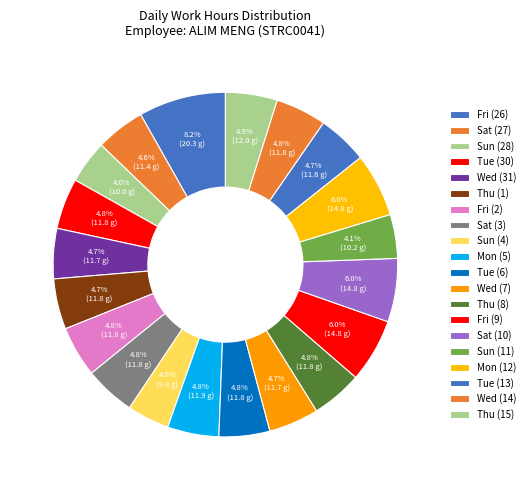

The Mon (12) slice represents 1% of the pie. True or false?

False